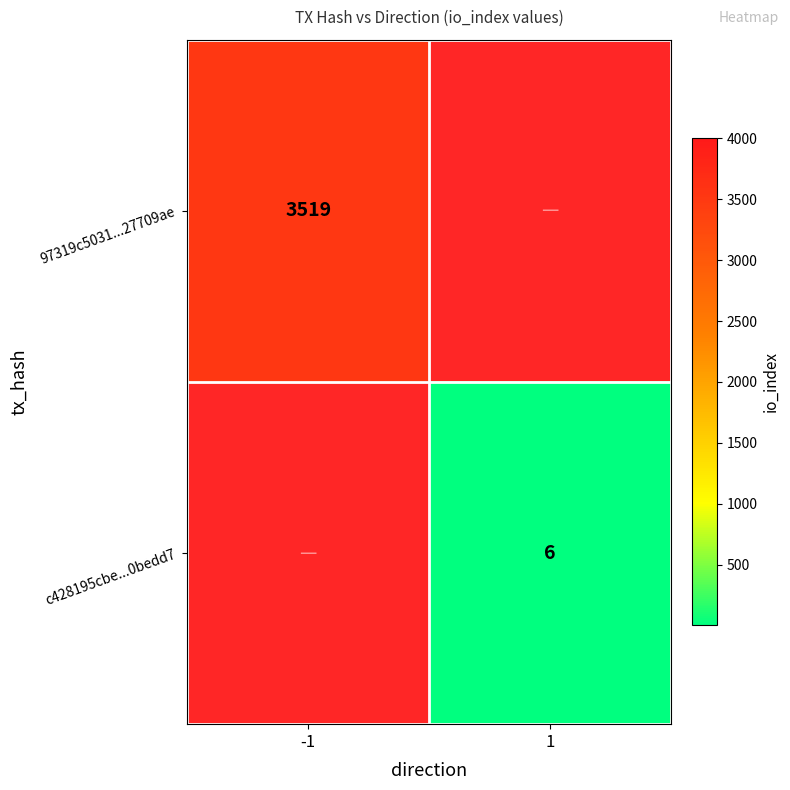

Rank the series at 1 from lowest to highest value.

97319c5031...27709ae, c428195cbe...0bedd7